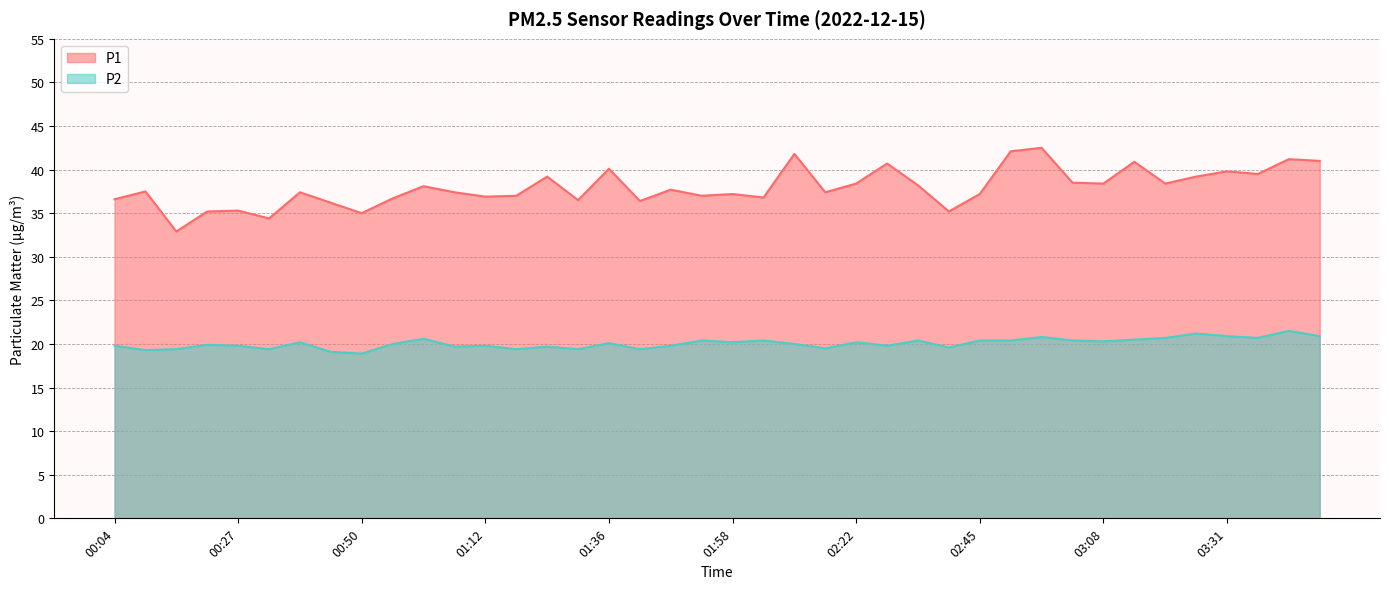

What is the value of the P2 point at the 37th from the left?

20.9